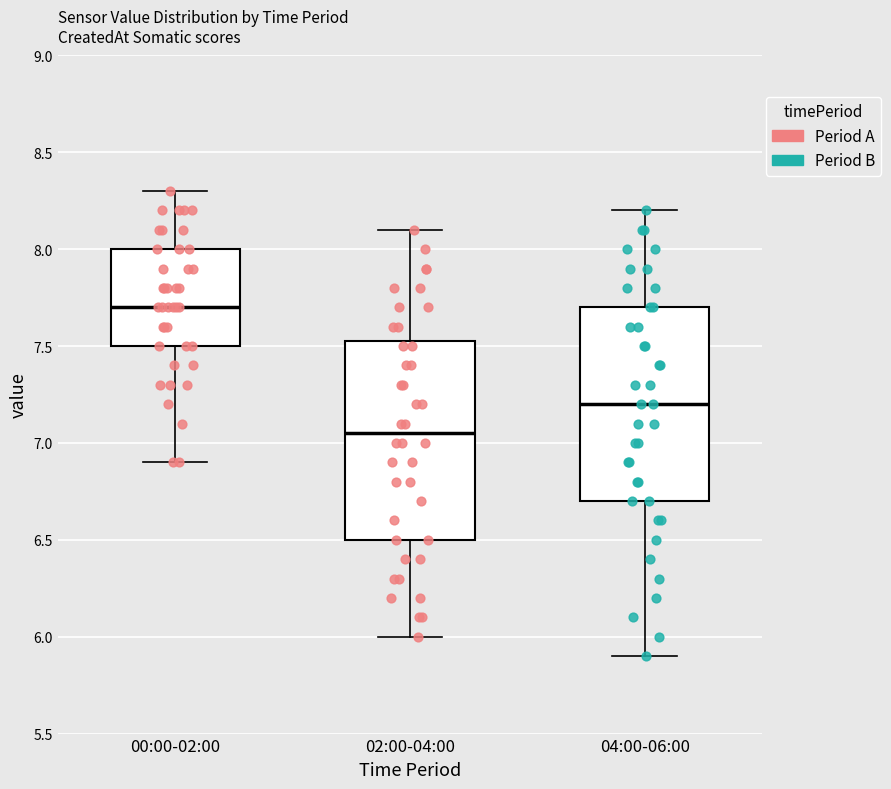

Where does the lower whisker of the box for 00:00-02:00 end on the y-axis? The values are not printed on the chart, so give them approximately, as read against the axis.

6.90